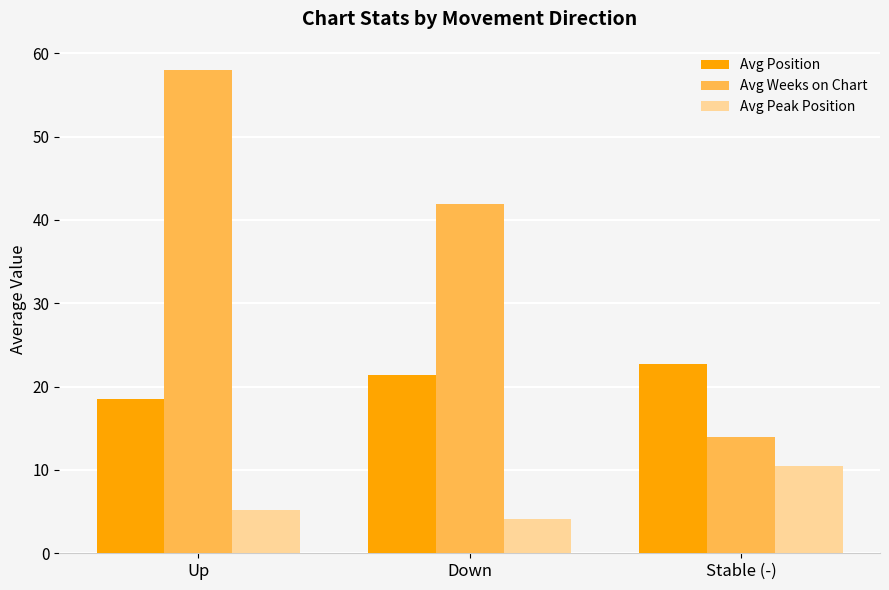

At which label does Avg Weeks on Chart first exceed 41?

Up